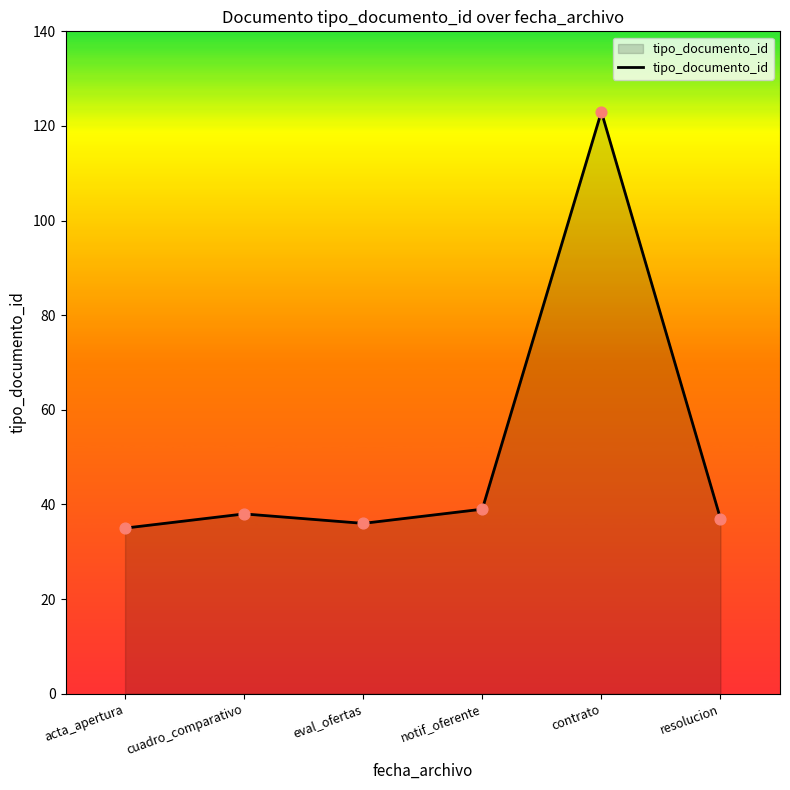

What is the change in value from eval_ofertas to contrato?

+87